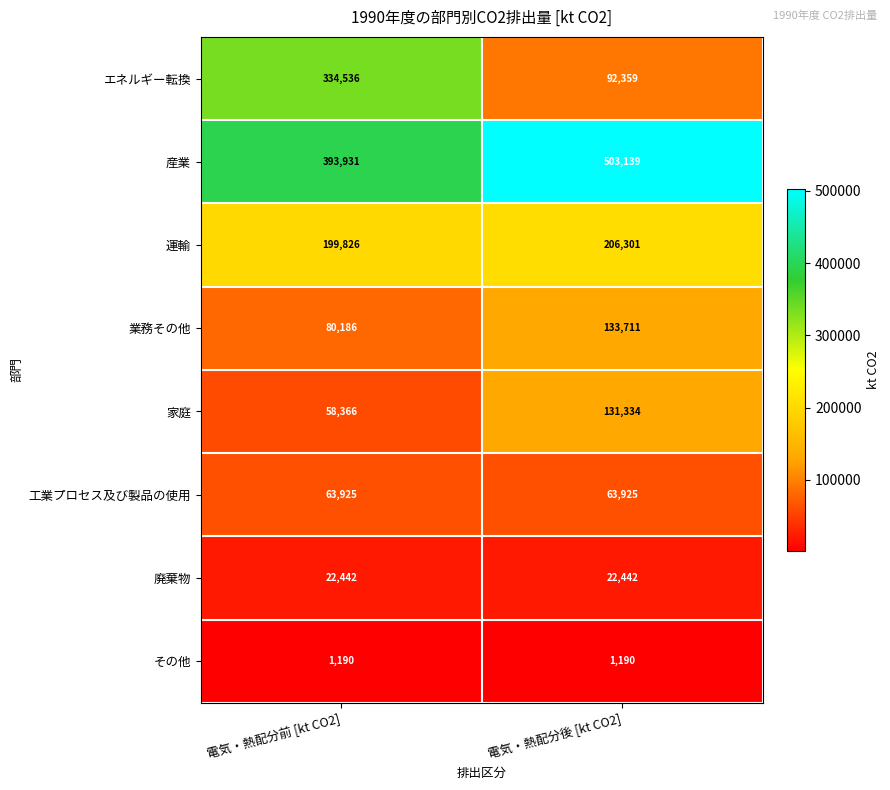

At which label does 産業 reach its minimum?

電気・熱配分前 [kt CO2]